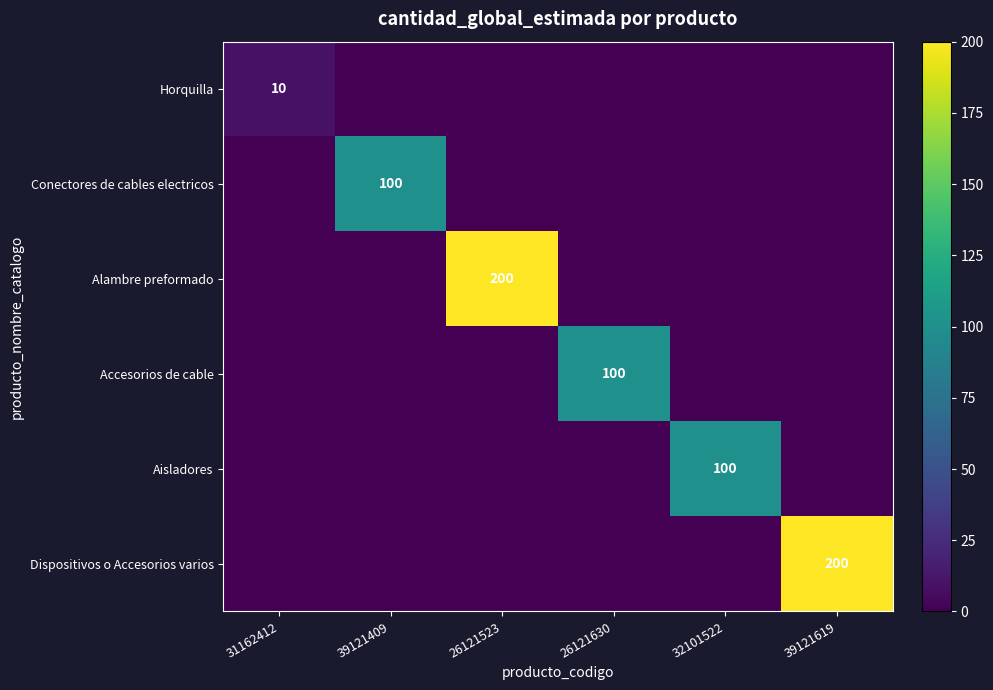

The value of Aisladores at 32101522 is 100. True or false?

True